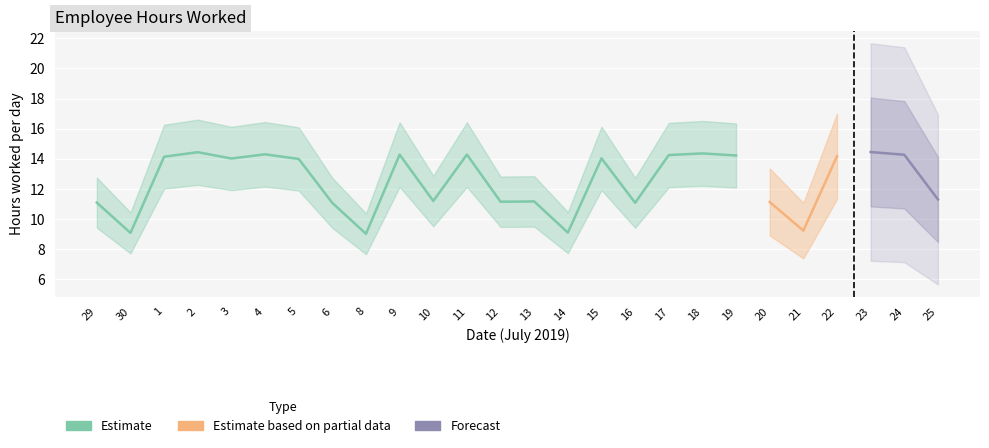

At 11, list the series in order from largest to smallest.

Estimate, Estimate based on partial data, Forecast